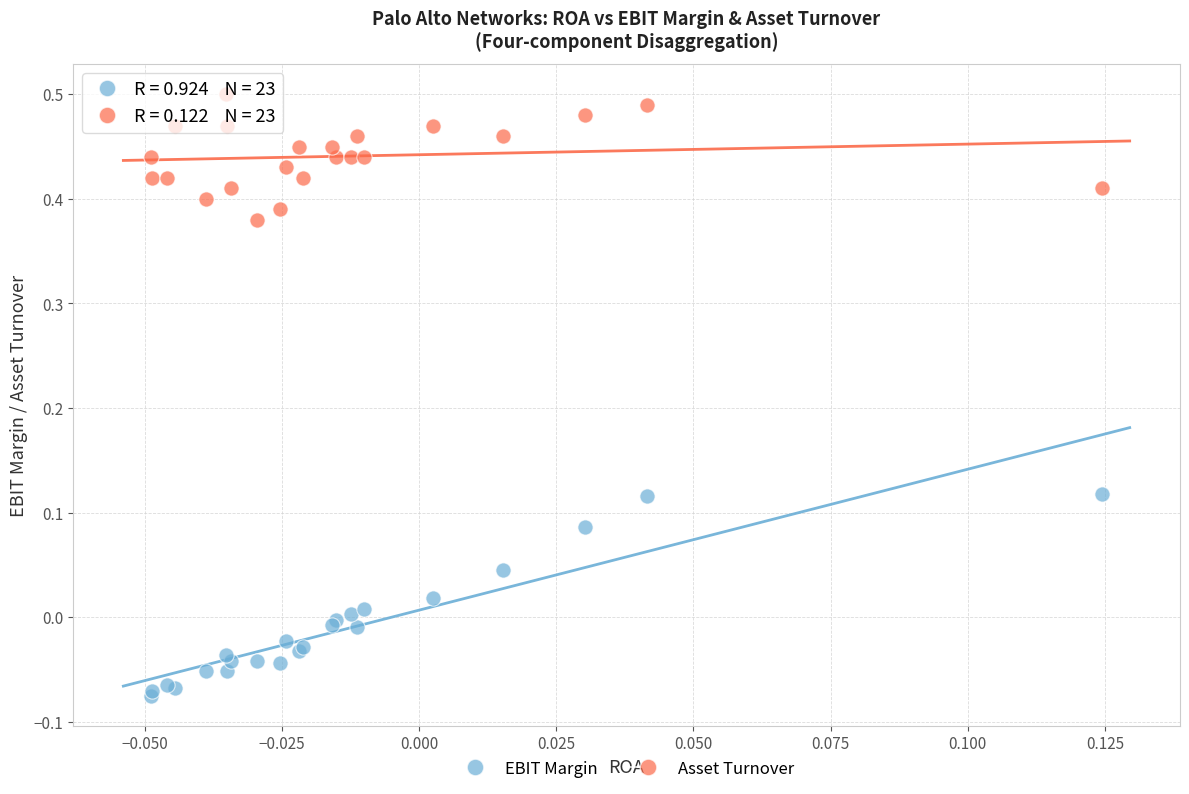

Which series has the largest Y range (max minus min)?

EBIT Margin